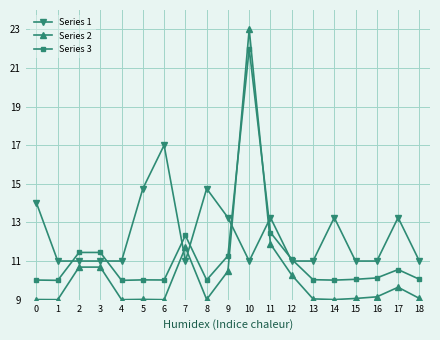

What is the highest value of the Series 3 series?

22.0